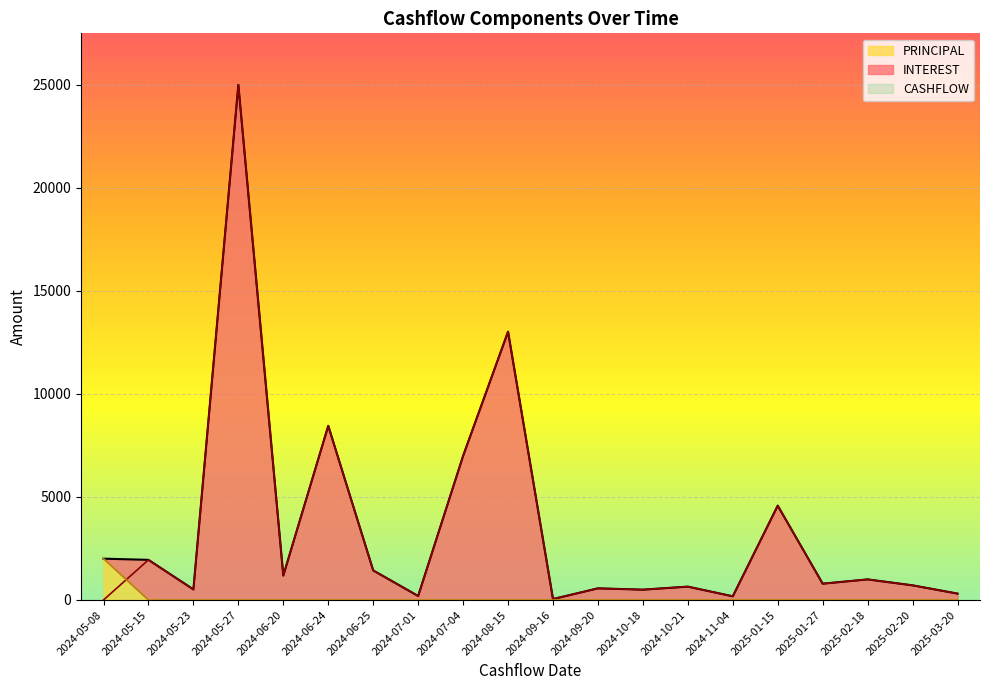

True or false: PRINCIPAL has more than 2 points higher than both neighbors.

False